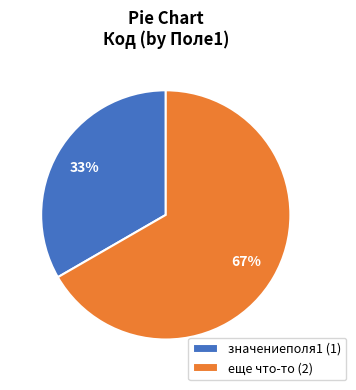

Which category has the biggest portion of the pie?

еще что-то